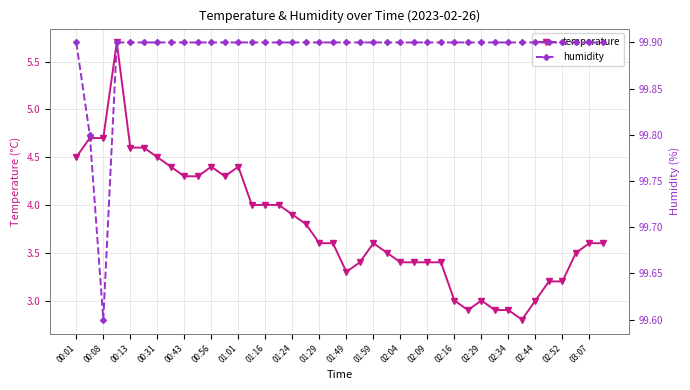

True or false: humidity and temperature cross at least once.

False